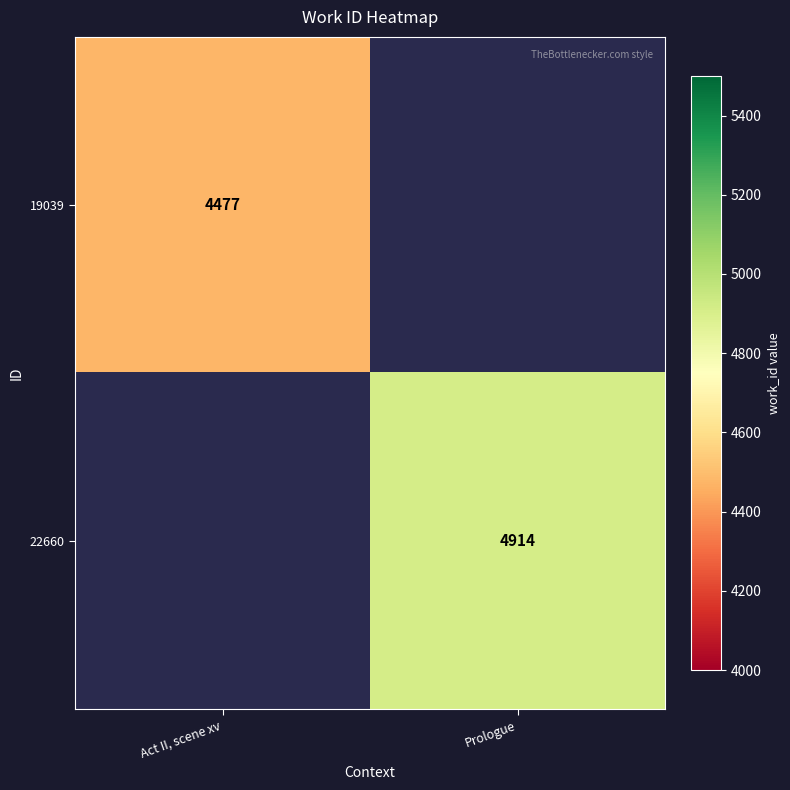

Is it true that 22660 equals 8715 at Prologue?

False